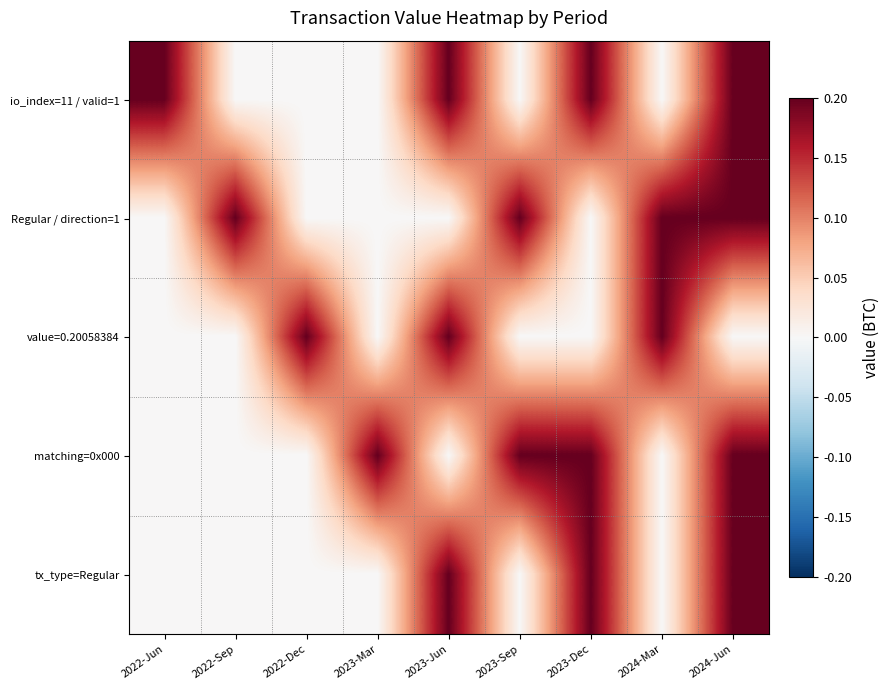

Reading left to right, transcribe all the data shown in this chart.

io_index=11 / valid=1: 2022-Jun=0.2	2022-Sep=0.0	2022-Dec=0.0	2023-Mar=0.0	2023-Jun=0.2	2023-Sep=0.0	2023-Dec=0.2	2024-Mar=0.0	2024-Jun=0.2
Regular / direction=1: 2022-Jun=0.0	2022-Sep=0.2	2022-Dec=0.0	2023-Mar=0.0	2023-Jun=0.0	2023-Sep=0.2	2023-Dec=0.0	2024-Mar=0.2	2024-Jun=0.2
value=0.20058384: 2022-Jun=0.0	2022-Sep=0.0	2022-Dec=0.2	2023-Mar=0.0	2023-Jun=0.2	2023-Sep=0.0	2023-Dec=0.0	2024-Mar=0.2	2024-Jun=0.0
matching=0x000: 2022-Jun=0.0	2022-Sep=0.0	2022-Dec=0.0	2023-Mar=0.2	2023-Jun=0.0	2023-Sep=0.2	2023-Dec=0.2	2024-Mar=0.0	2024-Jun=0.2
tx_type=Regular: 2022-Jun=0.0	2022-Sep=0.0	2022-Dec=0.0	2023-Mar=0.0	2023-Jun=0.2	2023-Sep=0.0	2023-Dec=0.2	2024-Mar=0.0	2024-Jun=0.2